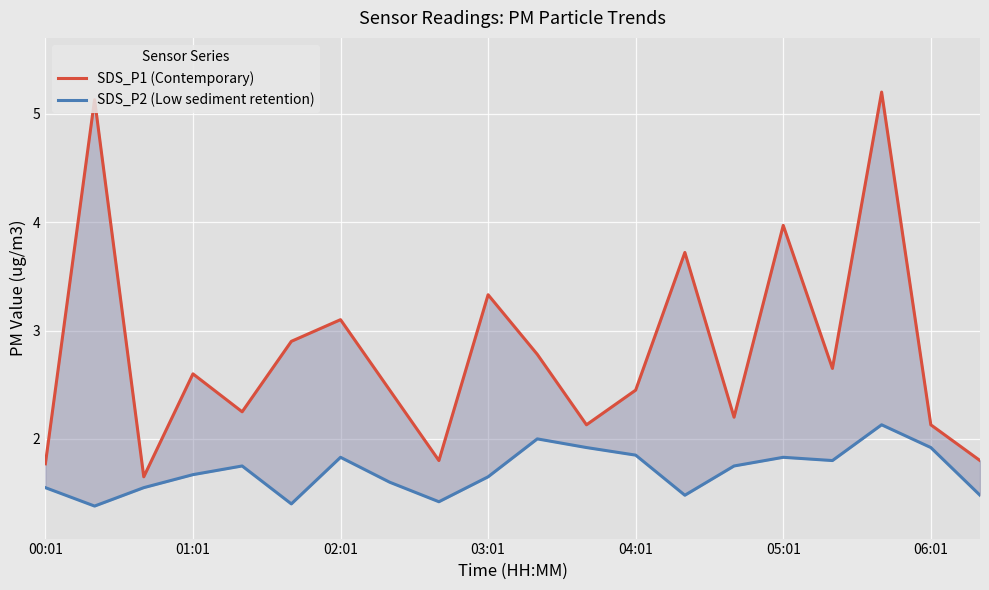

Which category has the highest value across all series?

17